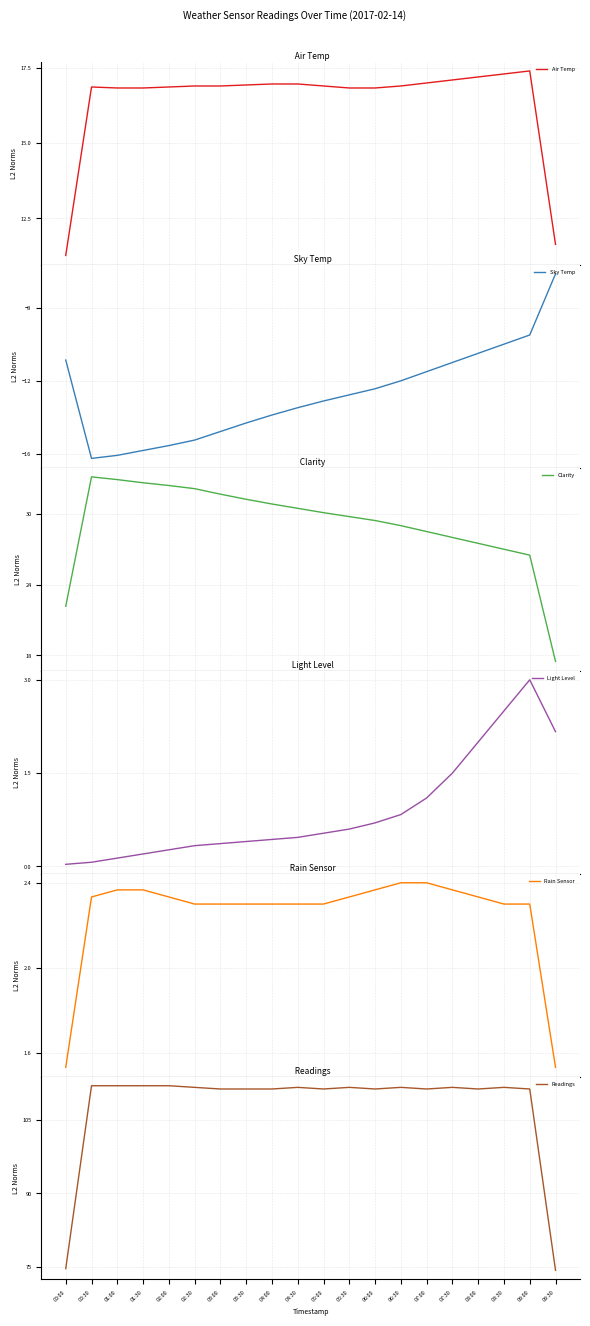

Which category has the highest value across all series?

00:30